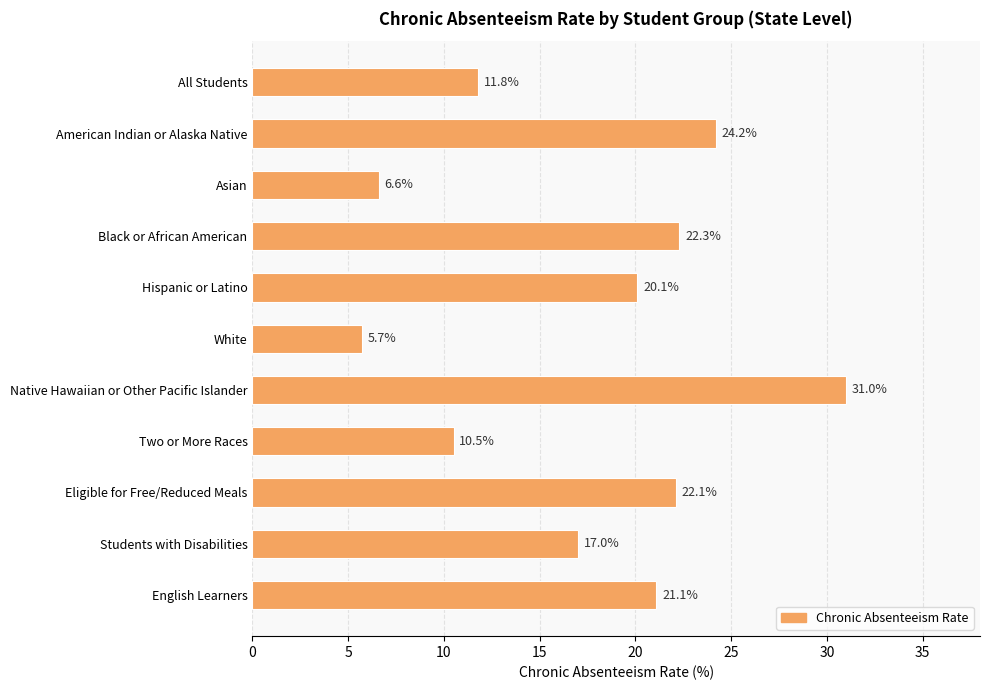

What is the sum of all values?

192.4